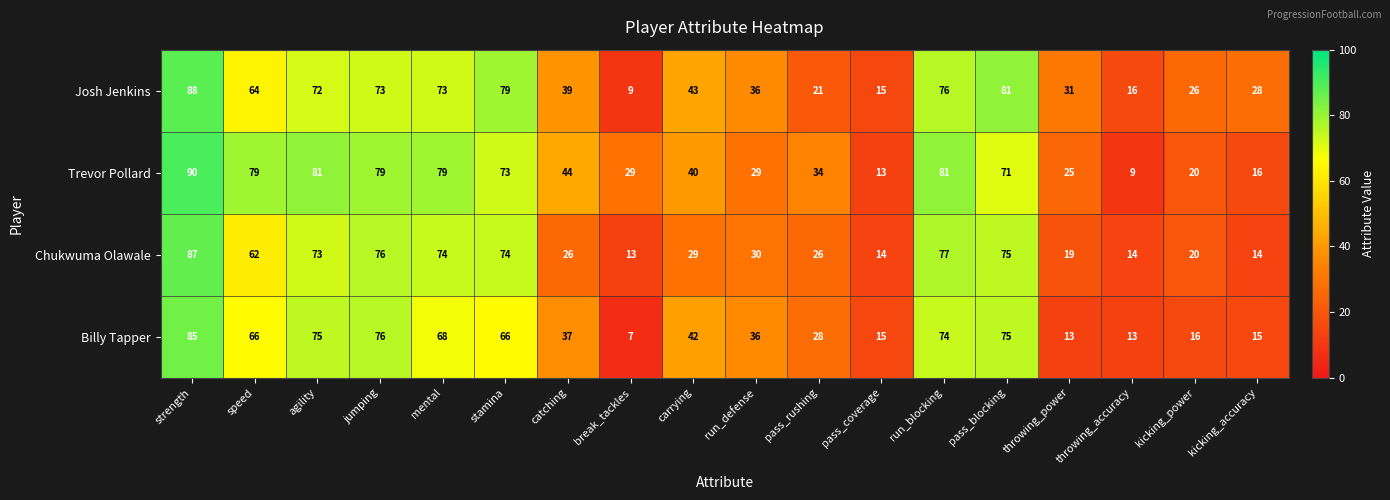

What is the difference between the highest and lowest values at pass_coverage?

2